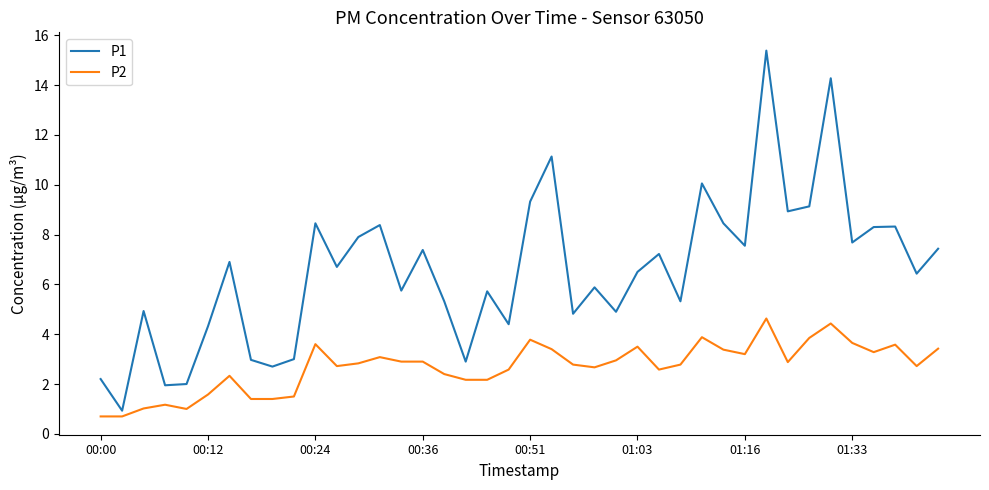

How many series are shown in this chart?

2